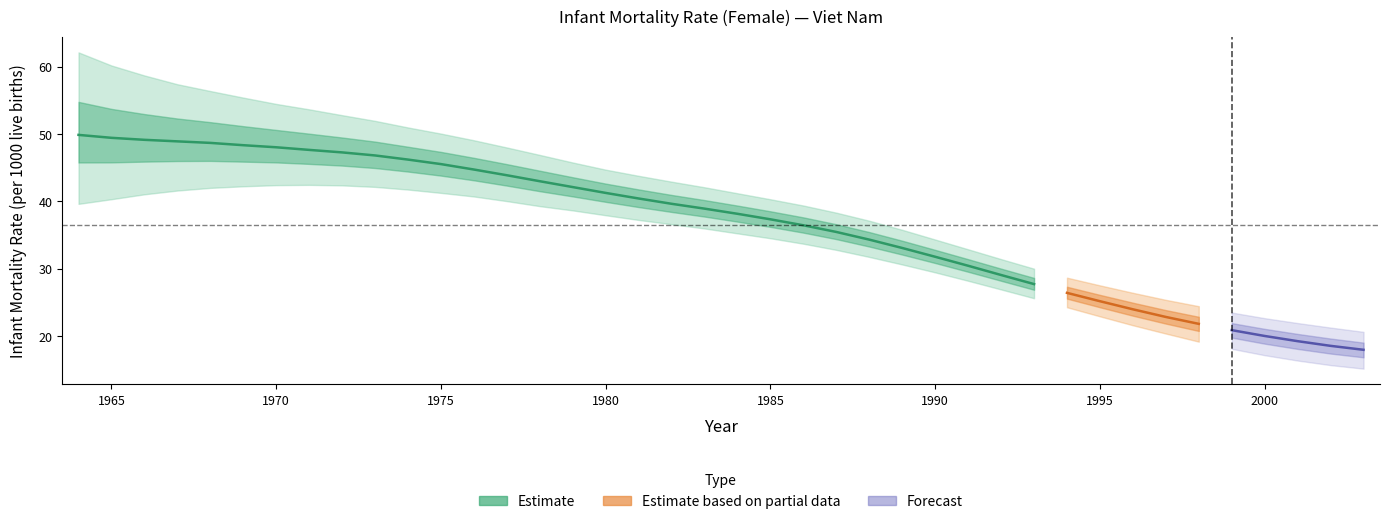

The Numeric series shows 31.8 at 1990. True or false?

True